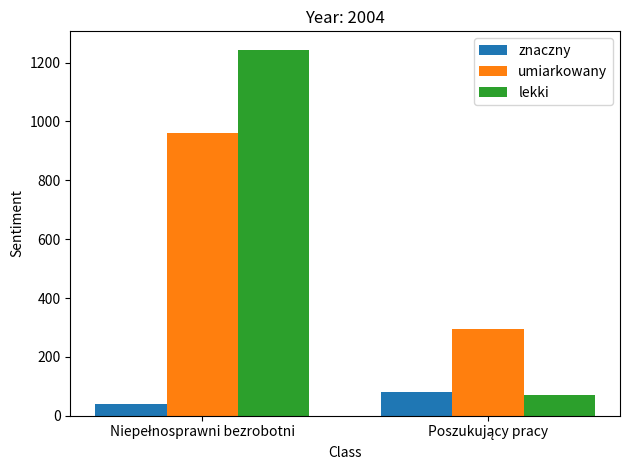

What is the lowest value of the umiarkowany series?

295